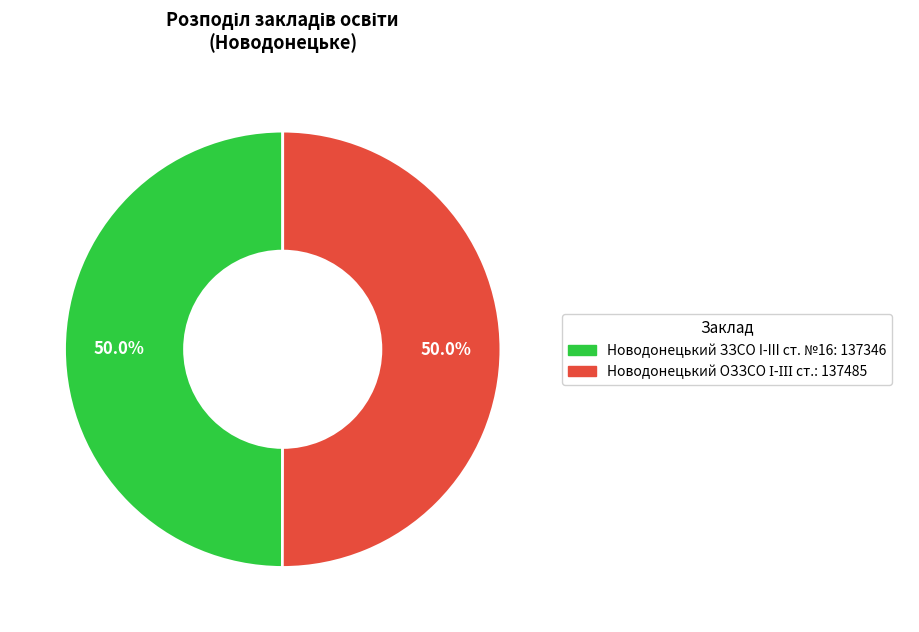

To the nearest percent, what percentage of the pie is Новодонецький ОЗЗСО І-ІІІ ст.?

50%